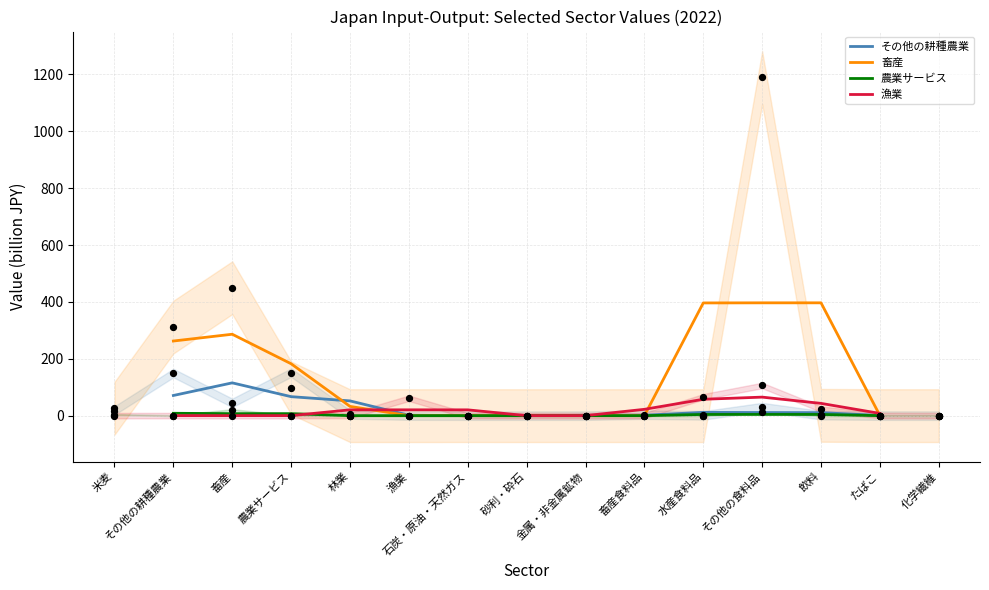

Is the value of 畜産 at 飲料 greater than the value of その他の耕種農業 at 林業?

Yes